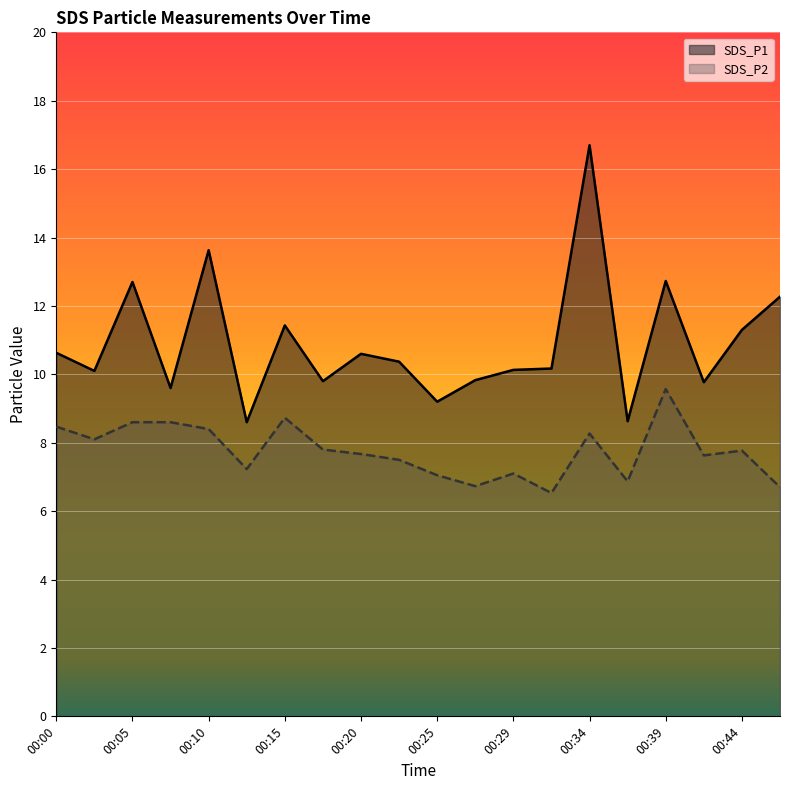

What is the value of the SDS_P1 point at the 15th from the left?

16.7